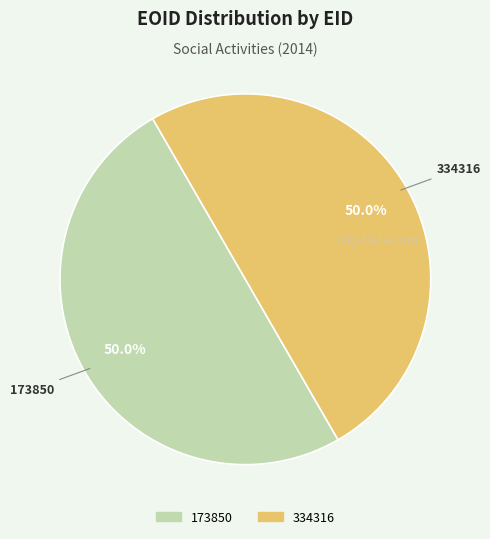

Is the sum of 334316 and 173850 greater than half?

Yes